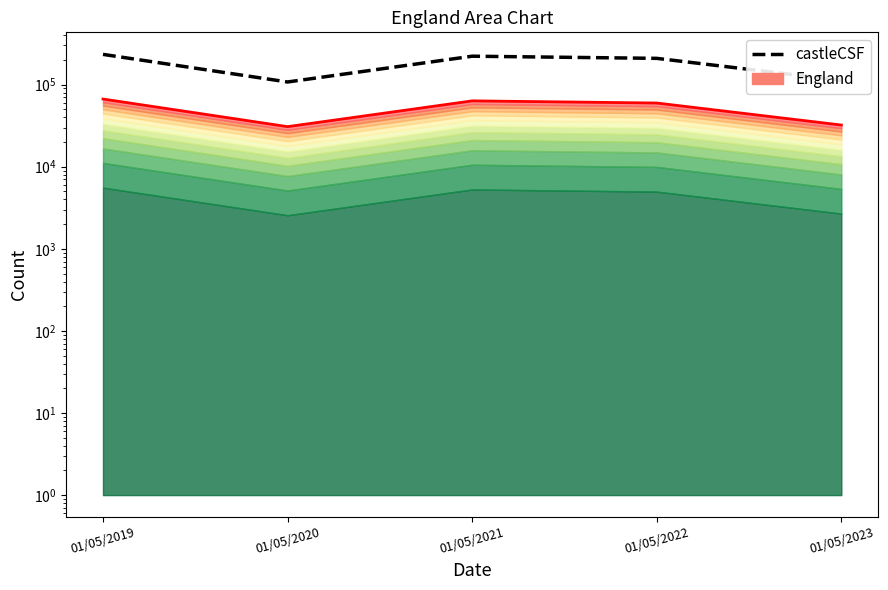

How many interior local valleys (lower than both neighbors) does the data have?

1